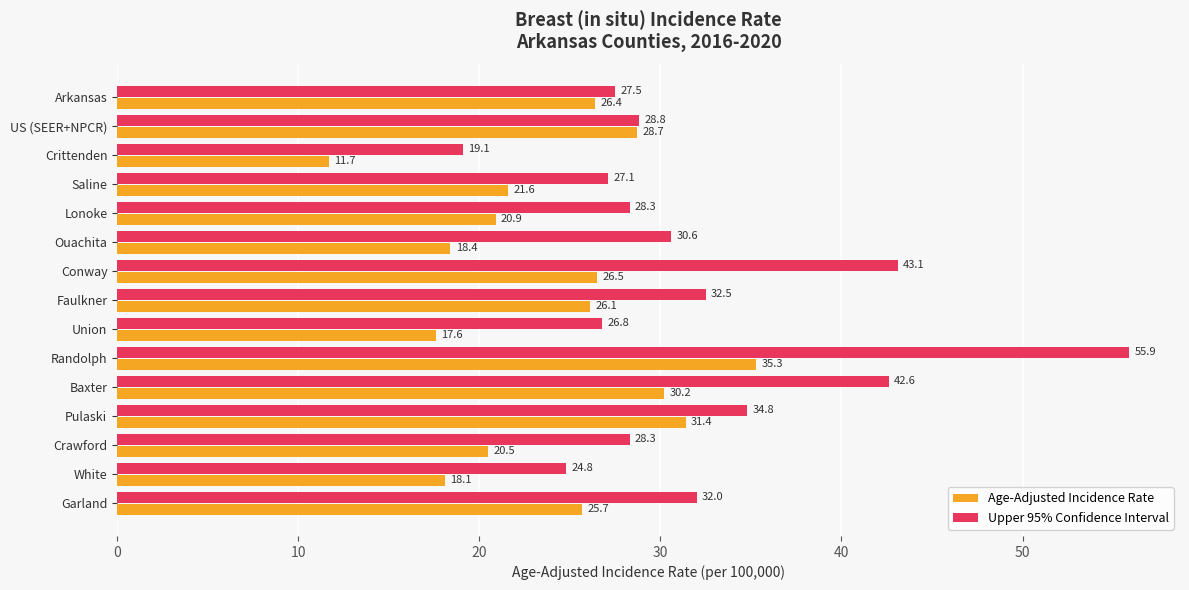

What value does the Age-Adjusted Incidence Rate series have at White?

18.1